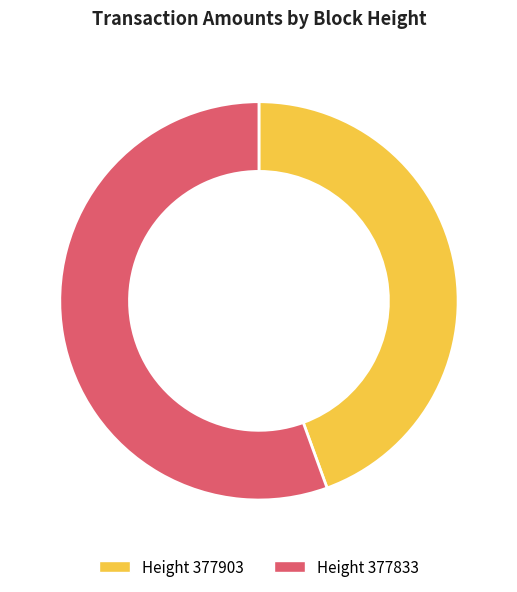

Which slice represents more than half of the pie?

Height 377833